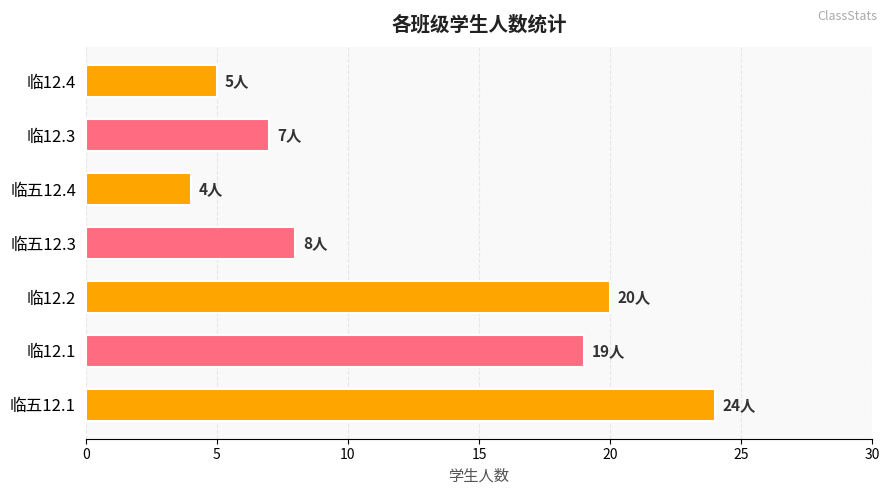

How many data points are less than 8?

3